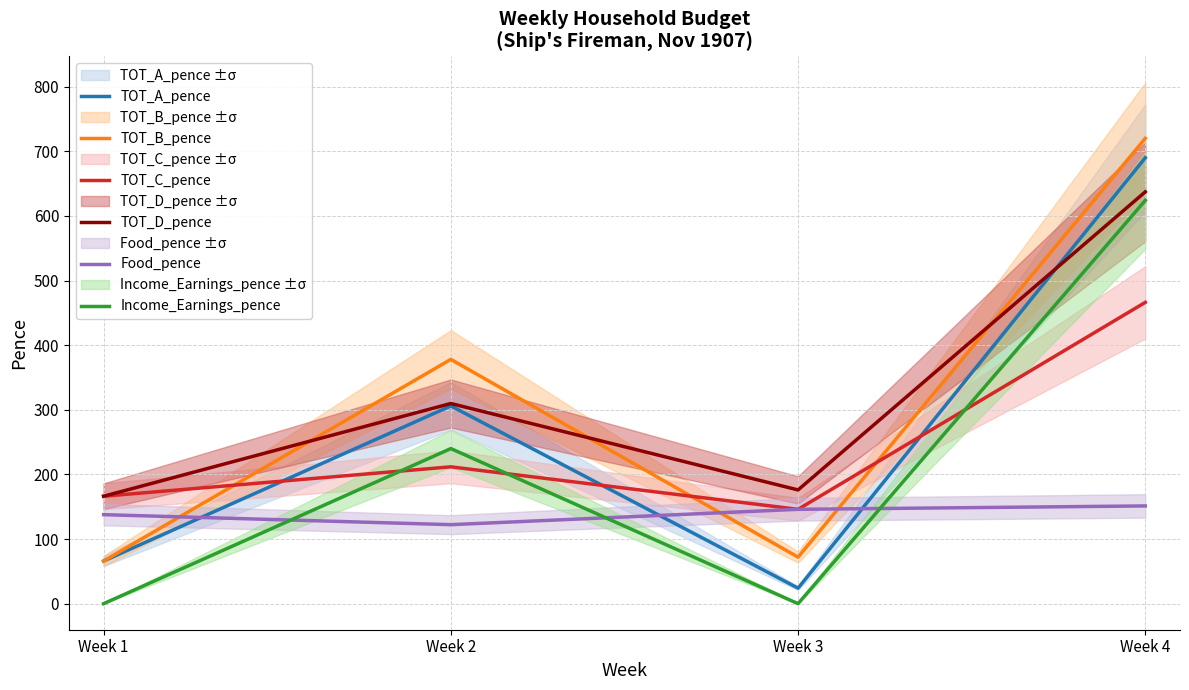

How many values in the TOT_C_pence series are below 211?

2